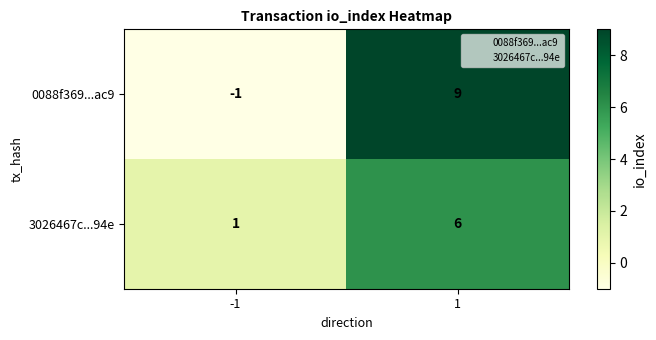

Is it true that 3026467c...94e equals 0 at -1?

False